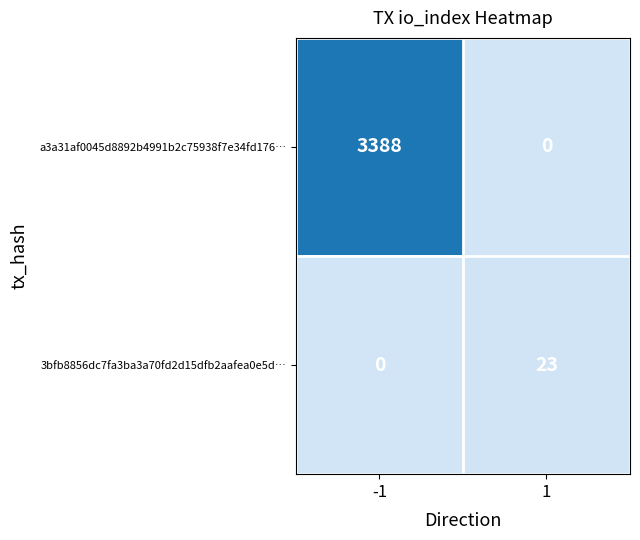

What is the difference between the highest and lowest values at 1?

23